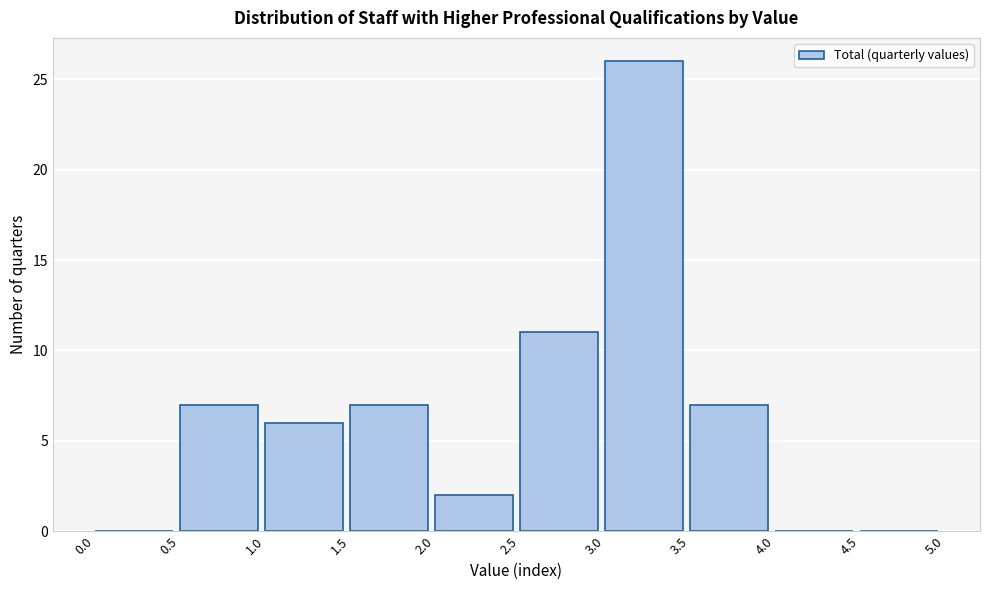

What is the height of the bar covering 3.0 to 3.5 on the x-axis? The values are not printed on the chart, so give them approximately, as read against the axis.

26